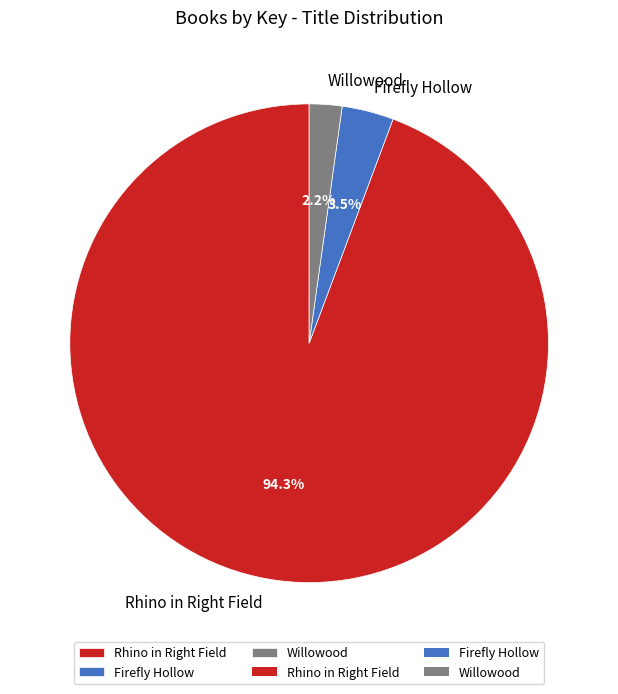

Does any single category account for the majority?

Yes